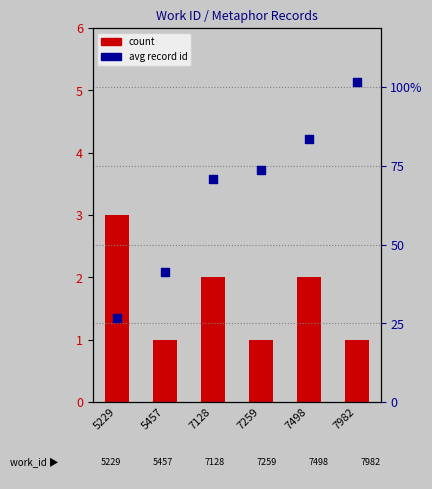

Which series has the widest spread of Y values?

avg record id